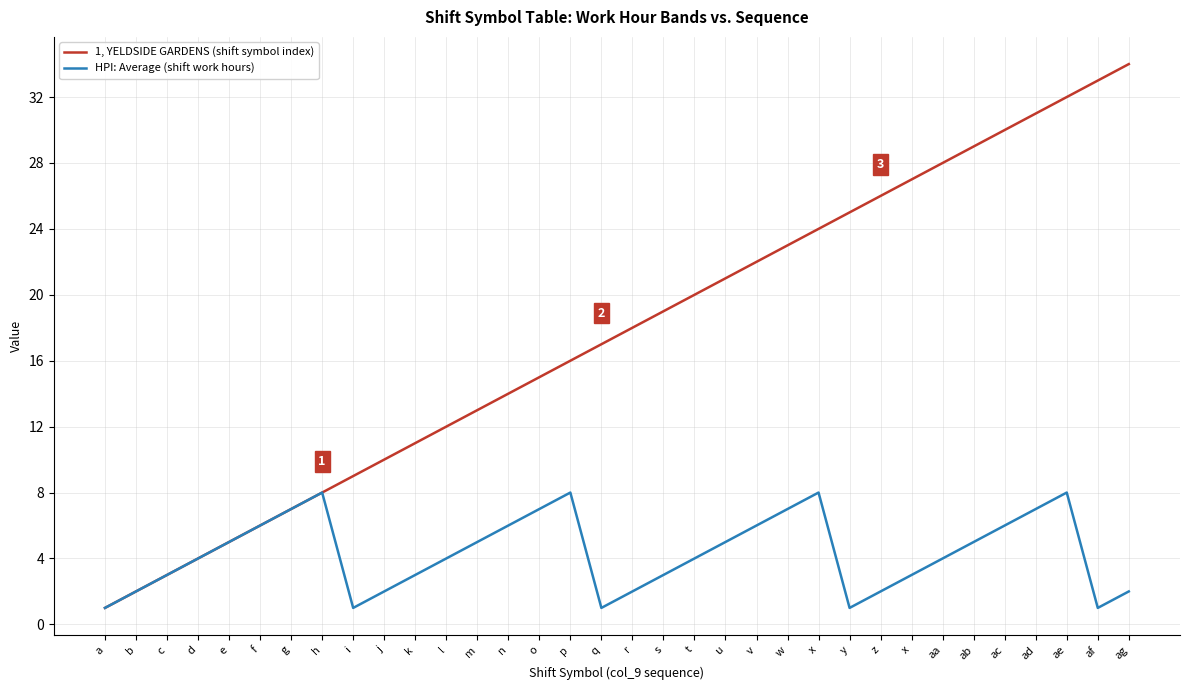

True or false: HPI: Average (shift work hours) and 1, YELDSIDE GARDENS (shift symbol index) intersect in this chart.

False